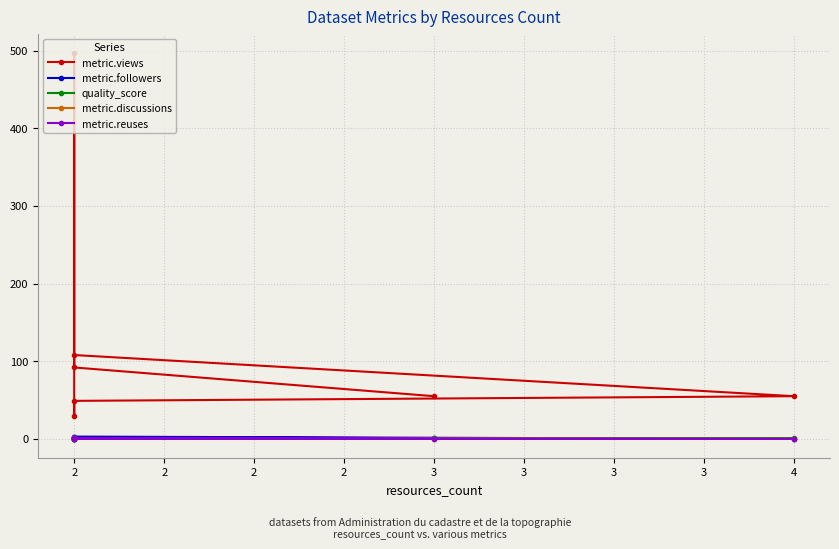

At which category is the sum across all series the highest?

2